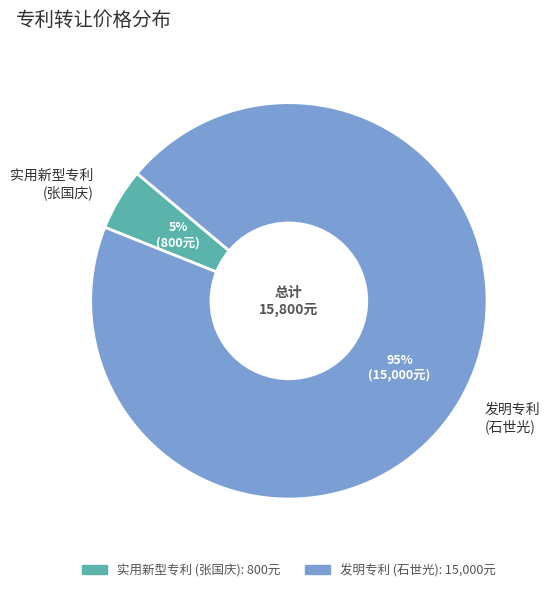

Does 发明专利 (石世光) represent more than half of the total?

Yes